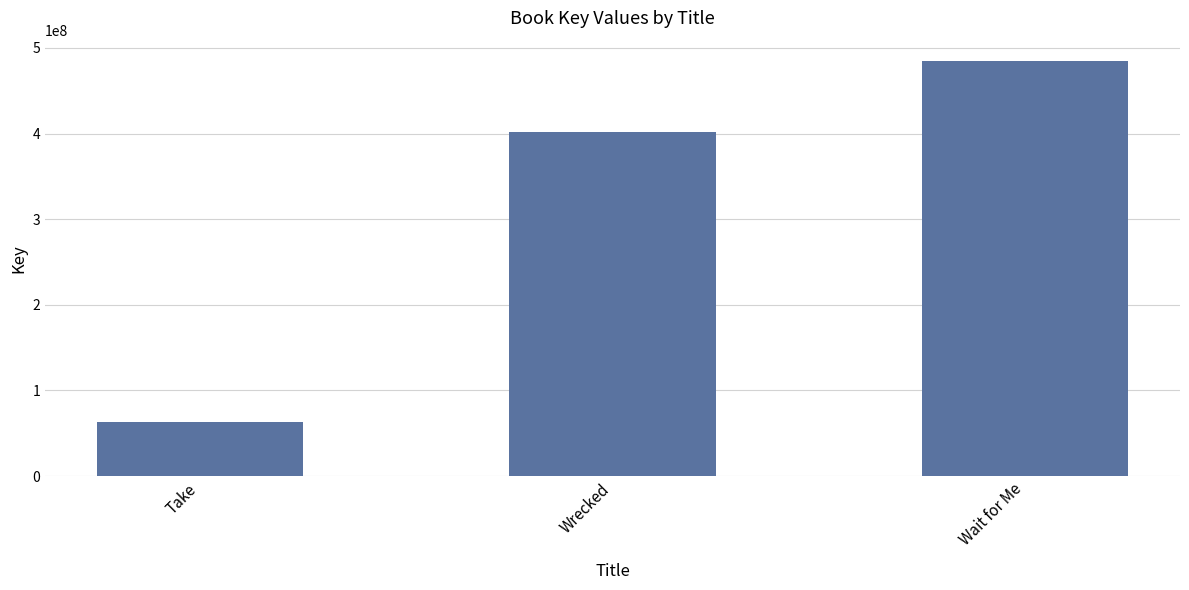

Which category has the lowest value across all series?

Take